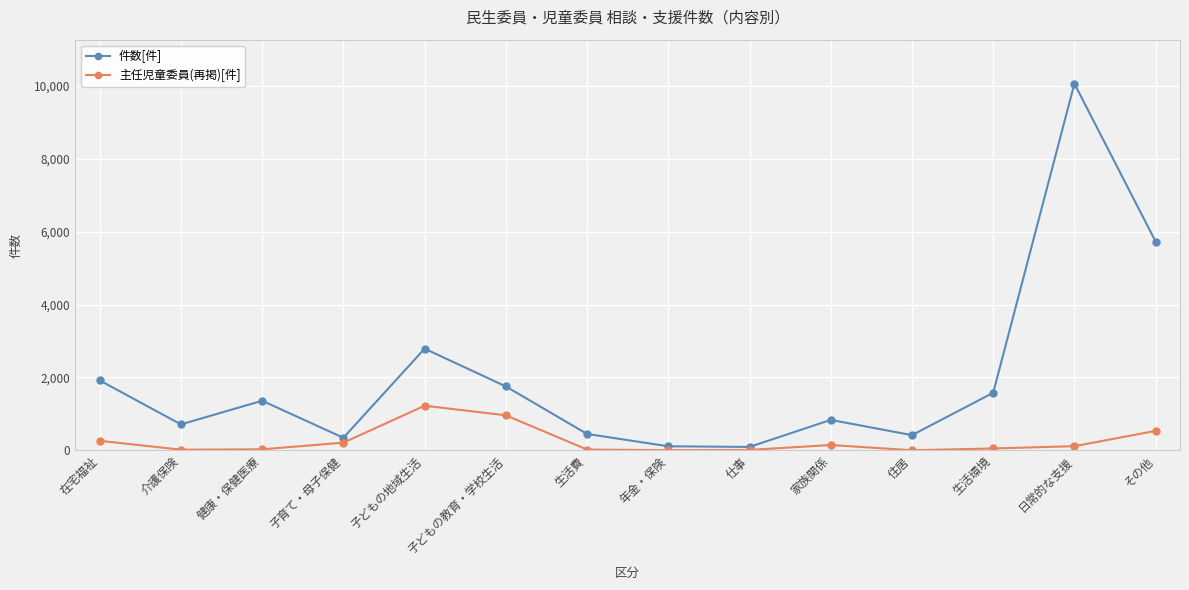

What is the label of the 14th point from the right?

在宅福祉